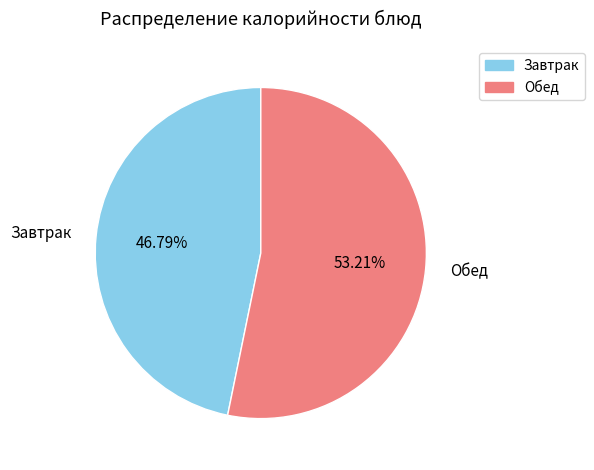

Does any single category account for the majority?

Yes